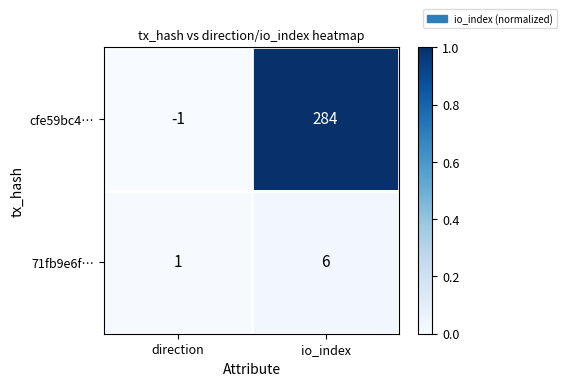

The value of cfe59bc4… at io_index is 284. True or false?

True